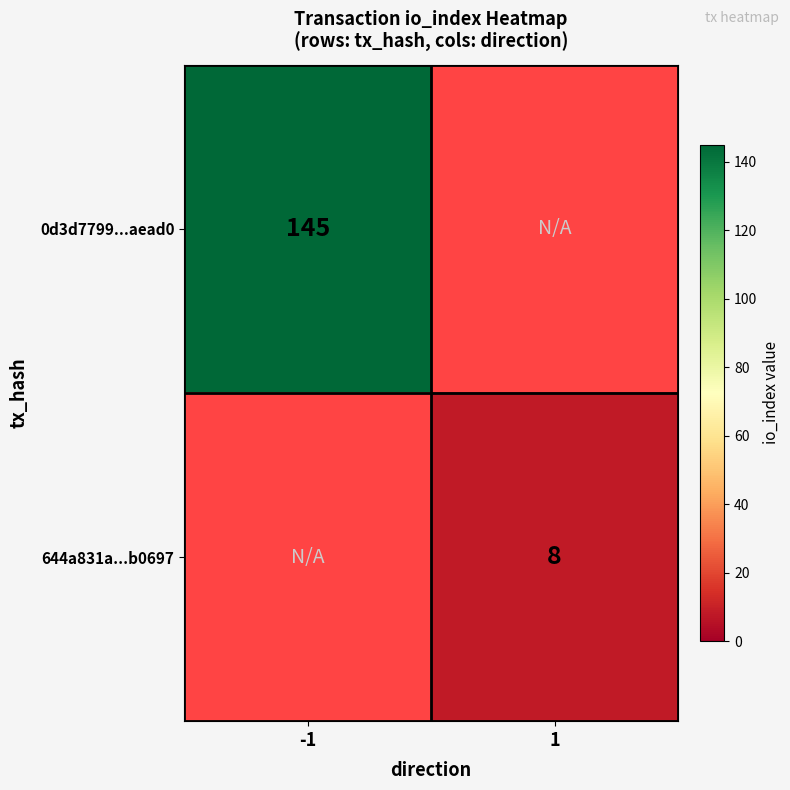

Is it true that 0d3d7799...aead0 equals 145 at -1?

True